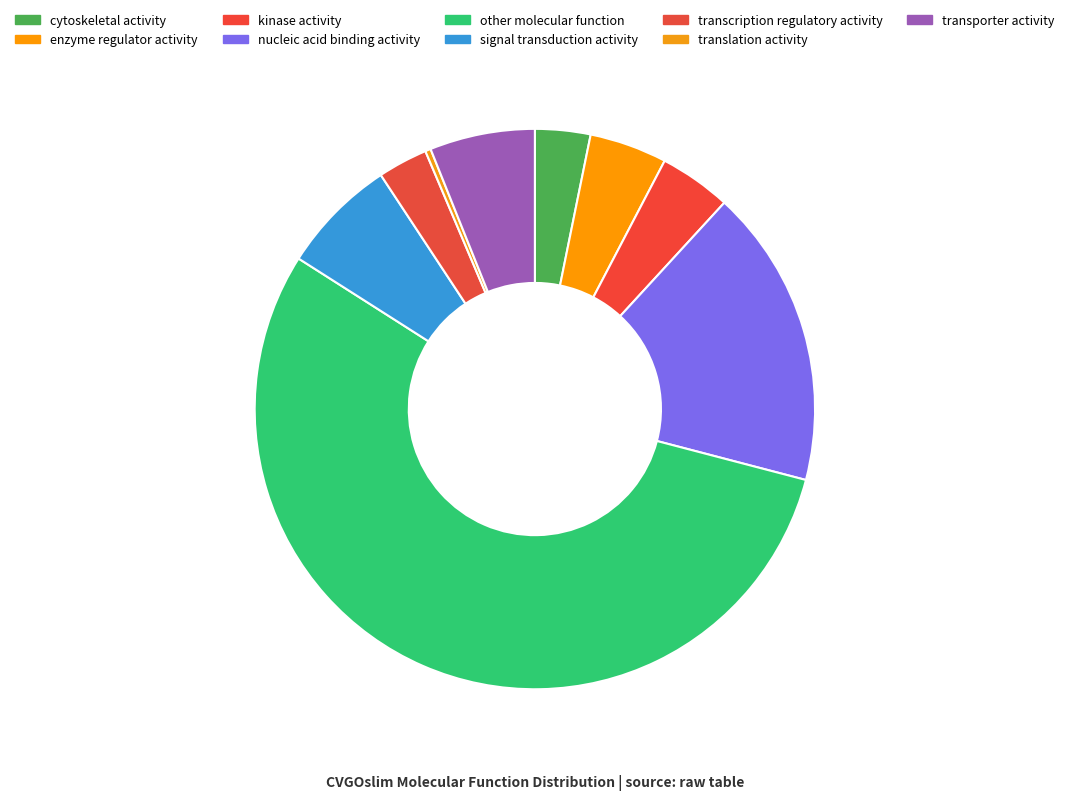

What is the largest slice in the pie chart?

other molecular function